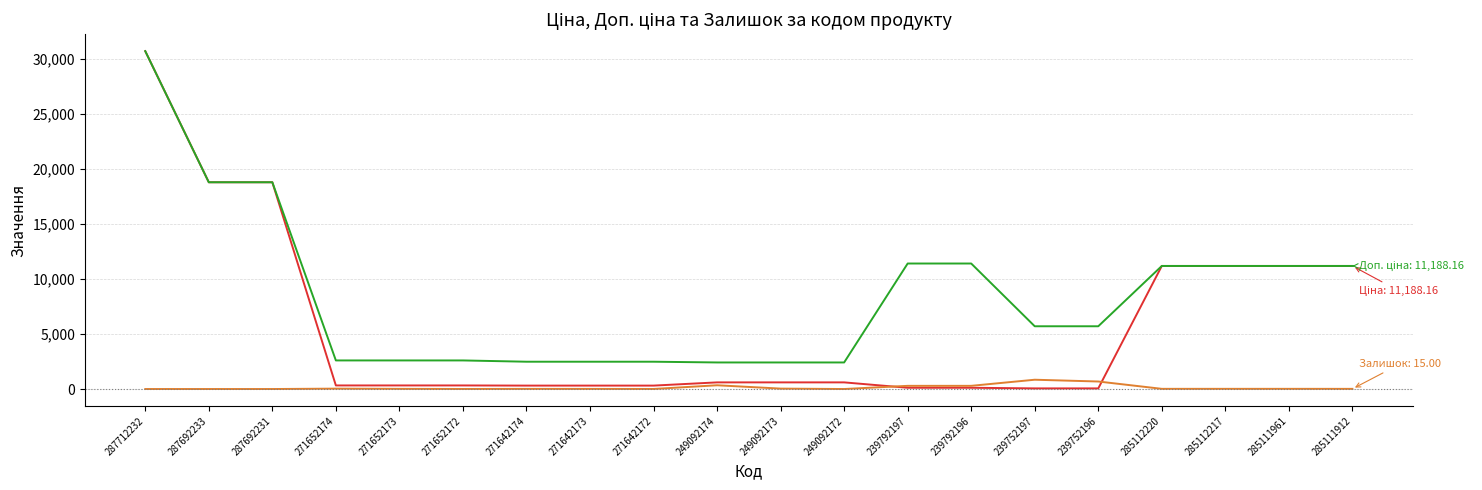

What is the total value across all series at 287712232?

61434.3